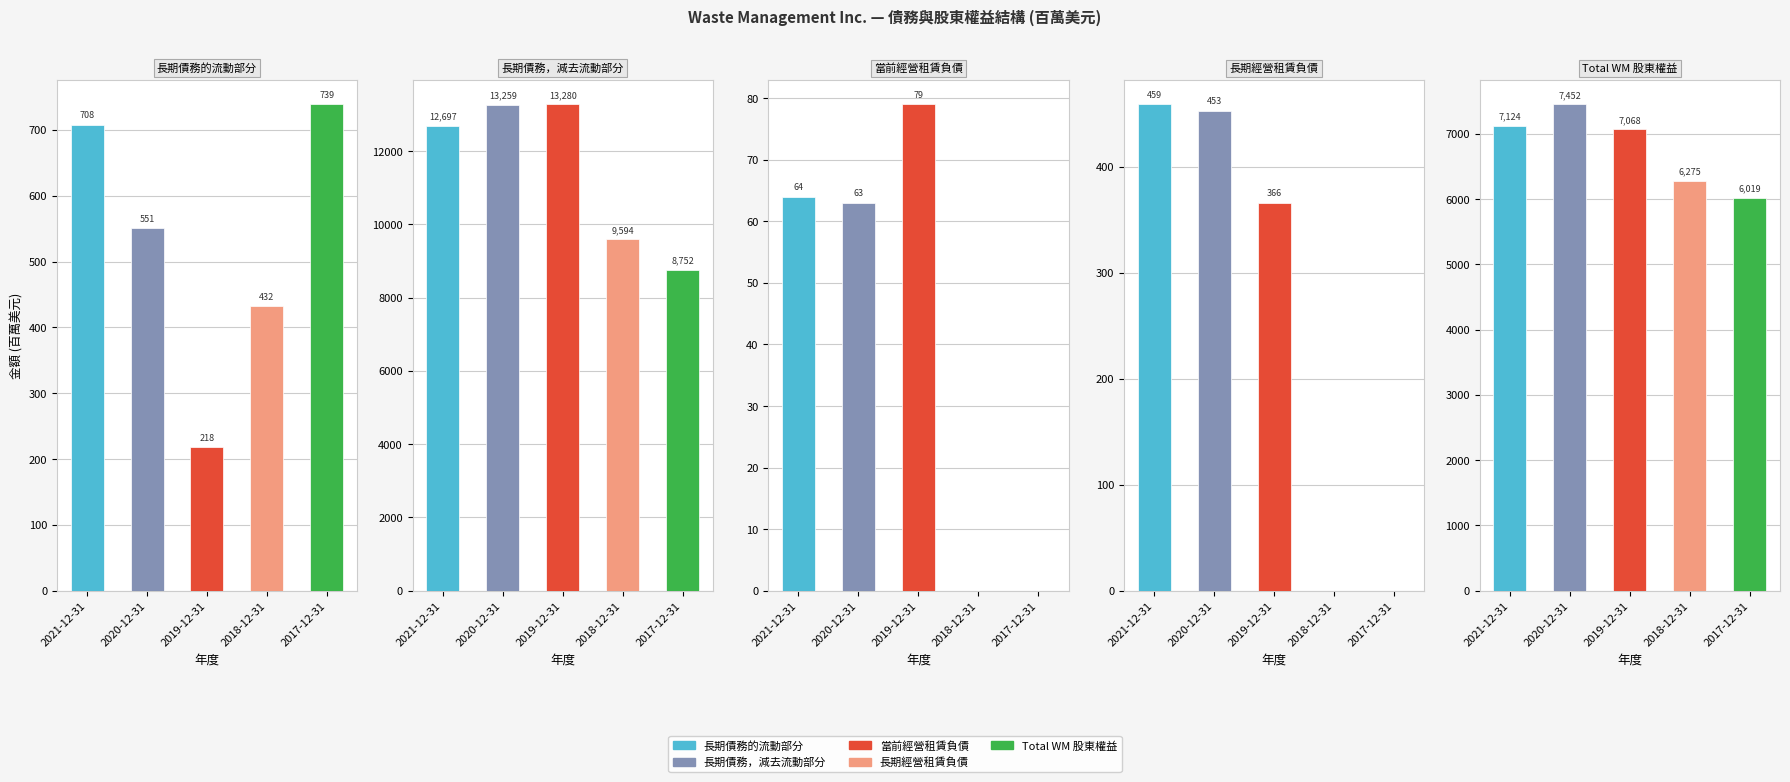

Where does the 長期債務，減去流動部分 series first go above 12697?

2020-12-31